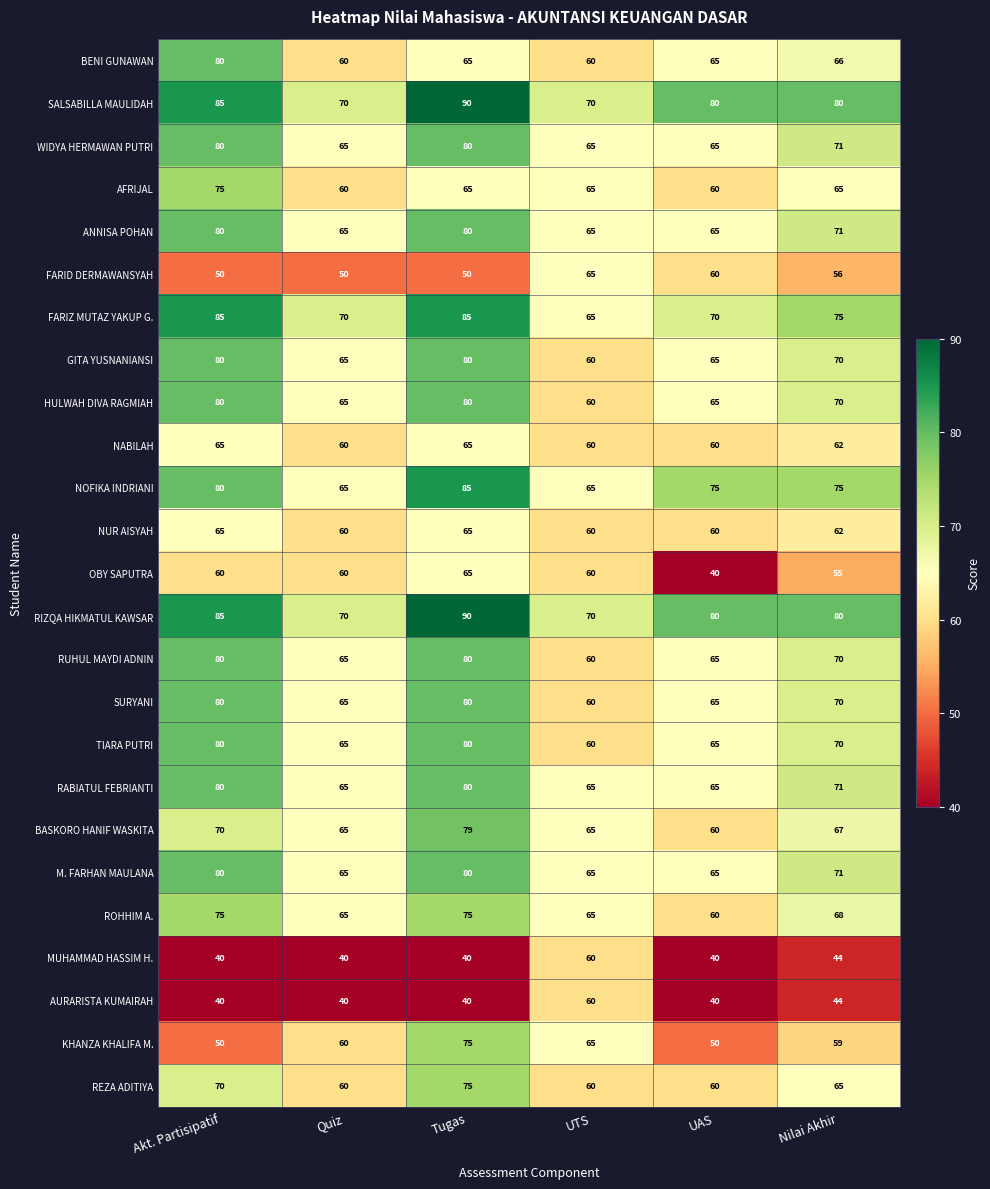

At which category is the sum across all series the highest?

Tugas